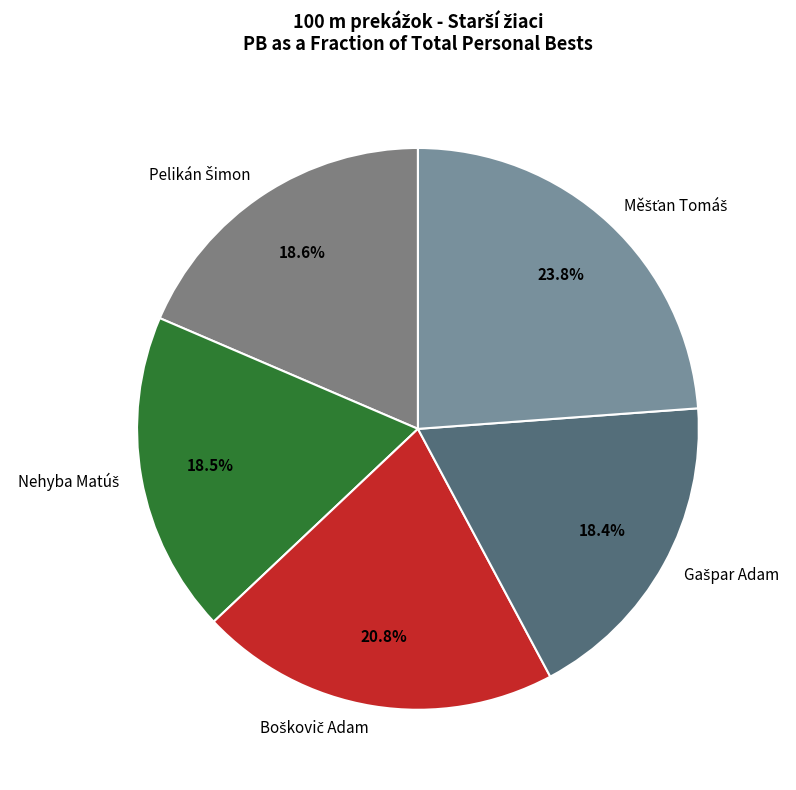

Does any single category account for the majority?

No